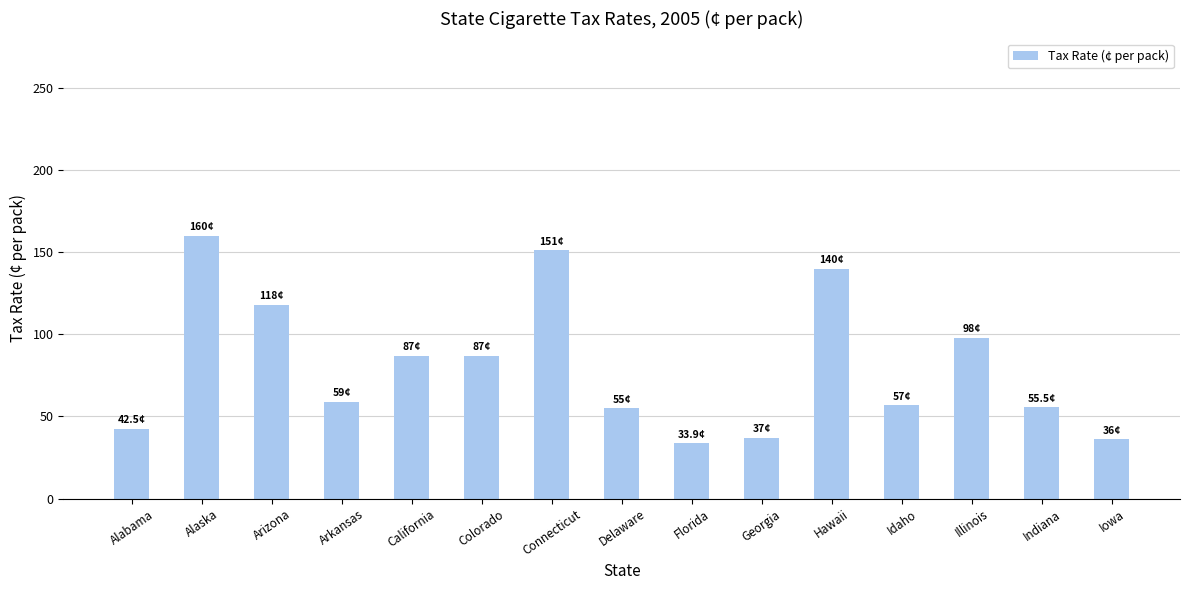

The value at Florida is 22.4. True or false?

False